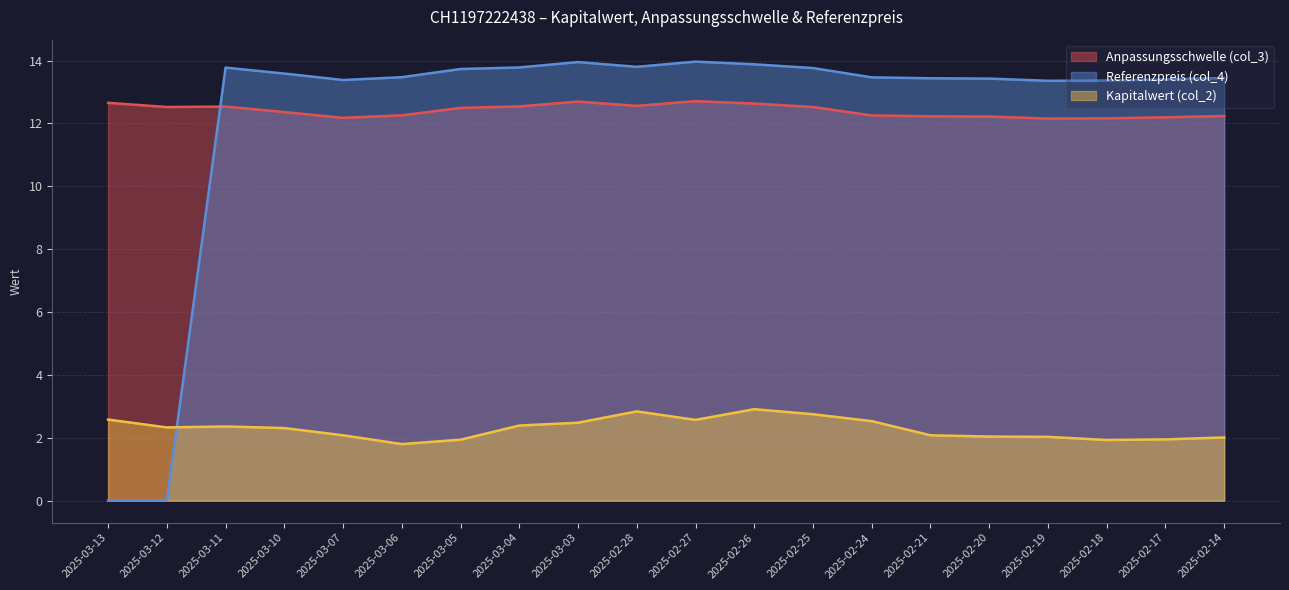

True or false: Referenzpreis (col_4) and Anpassungsschwelle (col_3) cross at least once.

True